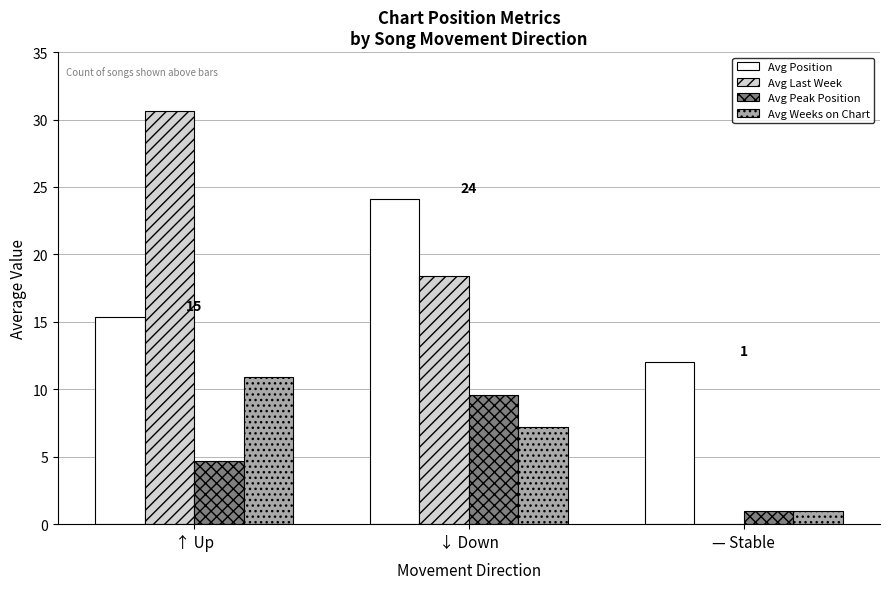

At which category is the sum across all series the highest?

↑ Up